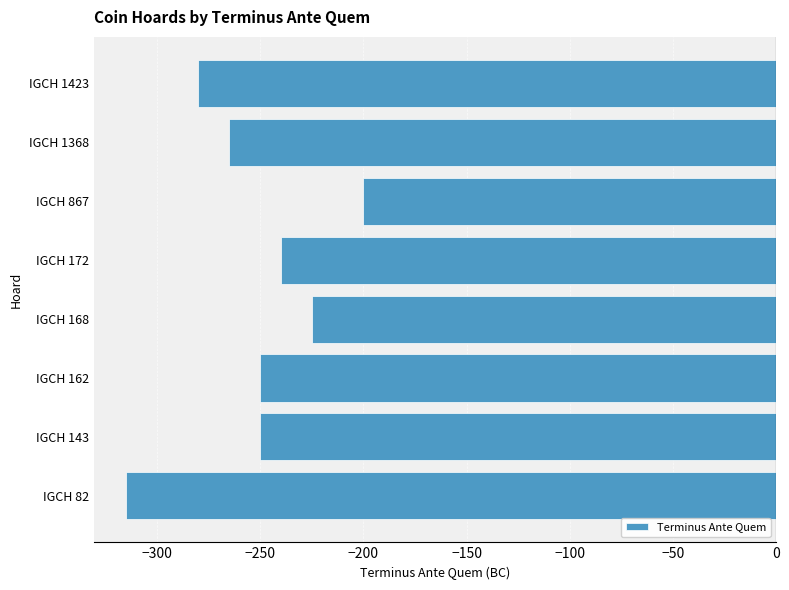

The value at IGCH 867 is -316. True or false?

False